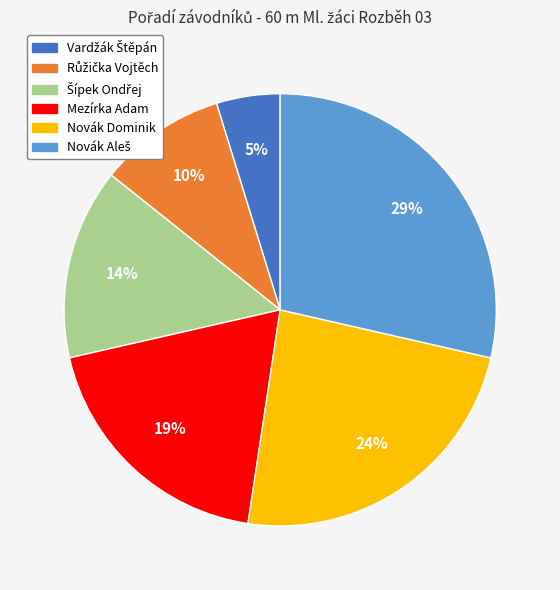

True or false: Novák Dominik accounts for 17% of the total.

False